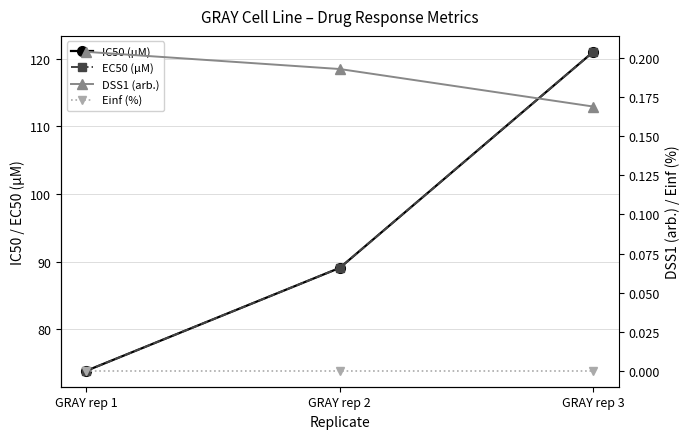

Which series changed the most between GRAY rep 2 and GRAY rep 3?

IC50 (µM)